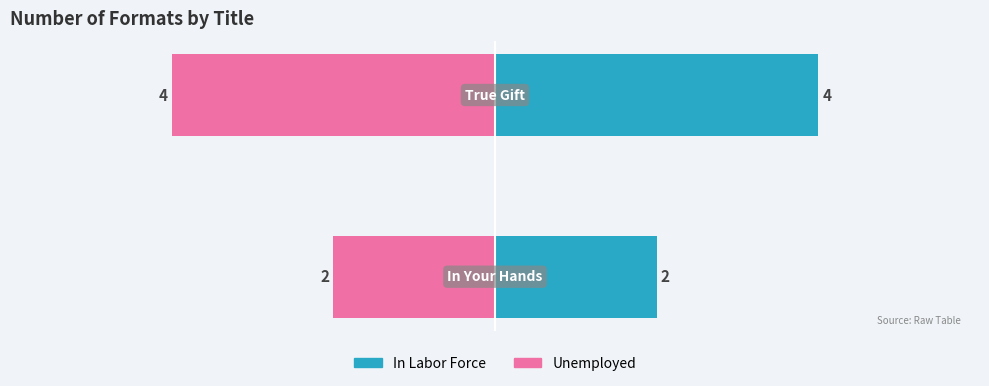

Is it true that Unemployed equals -4 at 1?

True